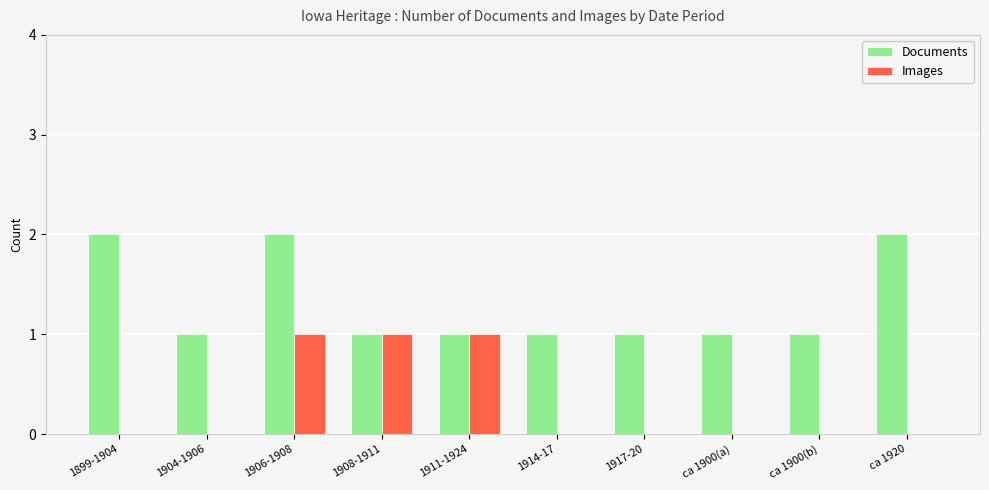

Reading left to right, list all the values displayed in this chart.

Documents: 2	1	2	1	1	1	1	1	1	2
Images: 0	0	1	1	1	0	0	0	0	0